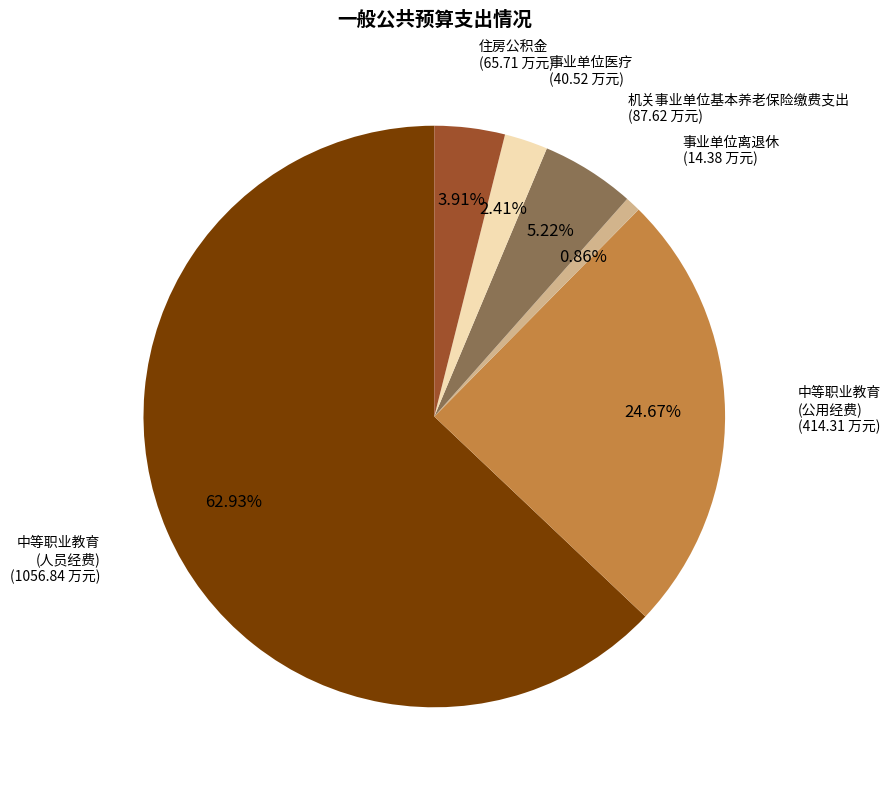

Count the number of slices in the pie.

6